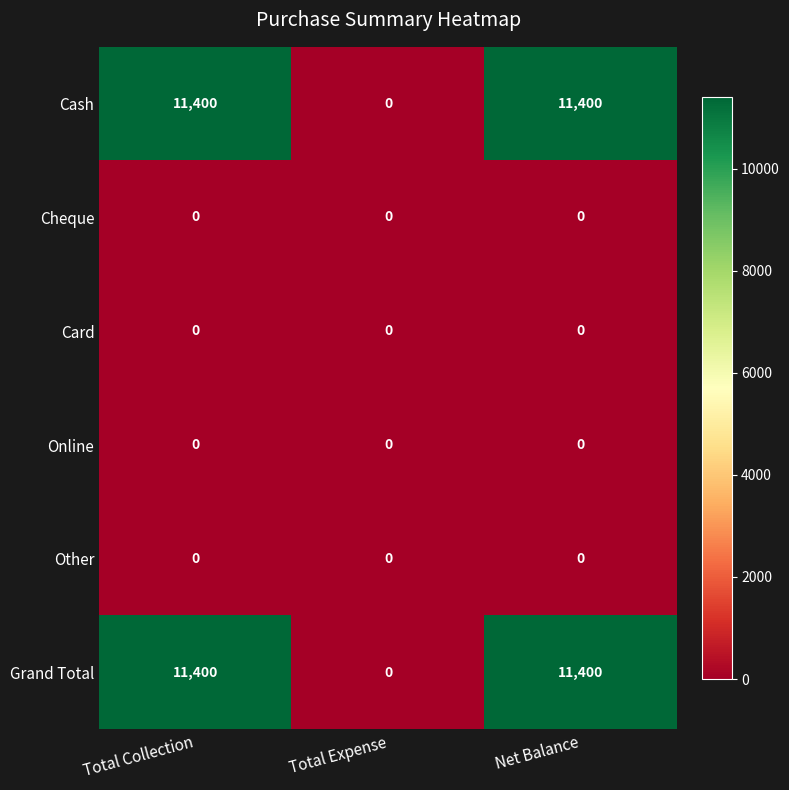

How many distinct data groups are displayed?

6